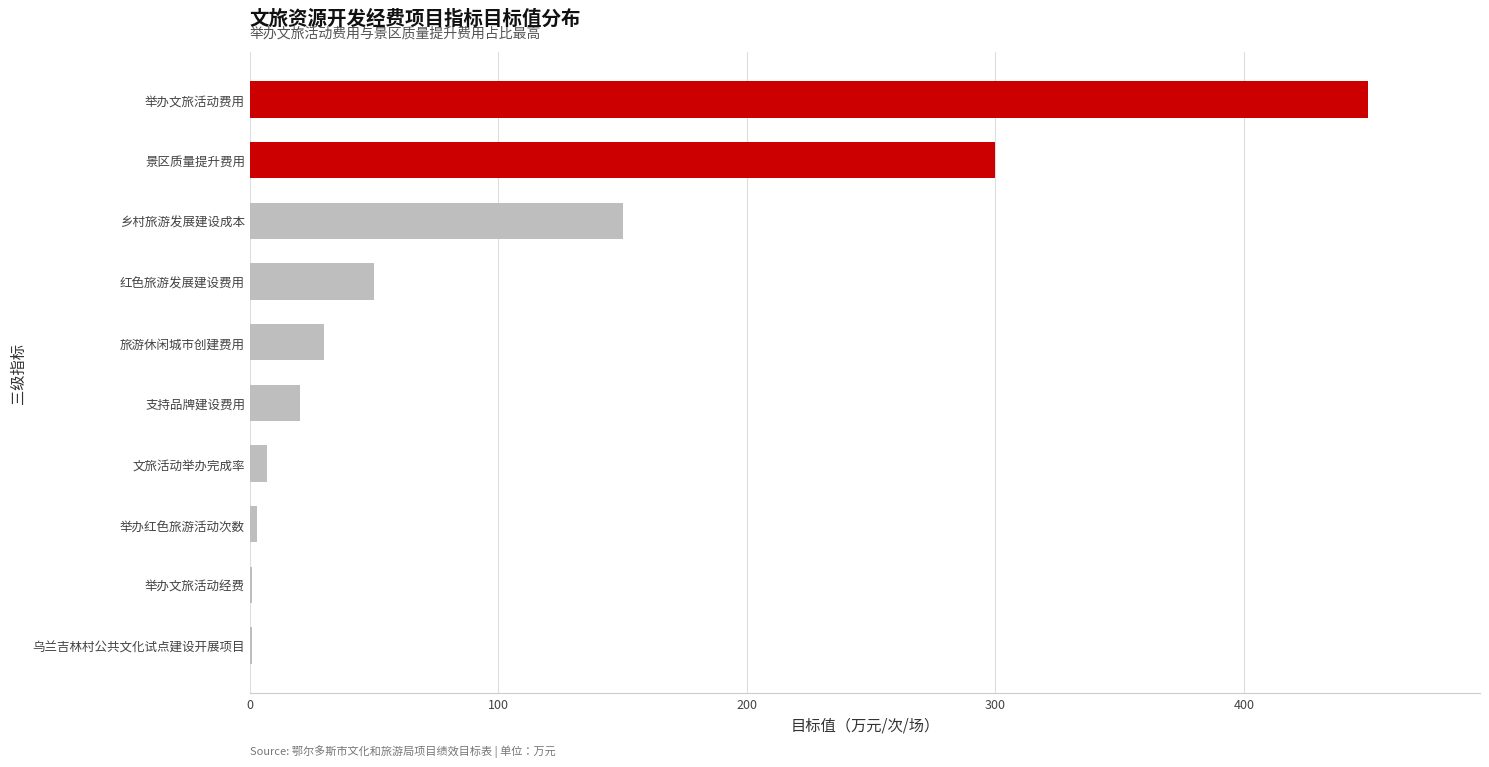

The chart shows a value of 492 at 景区质量提升费用. True or false?

False